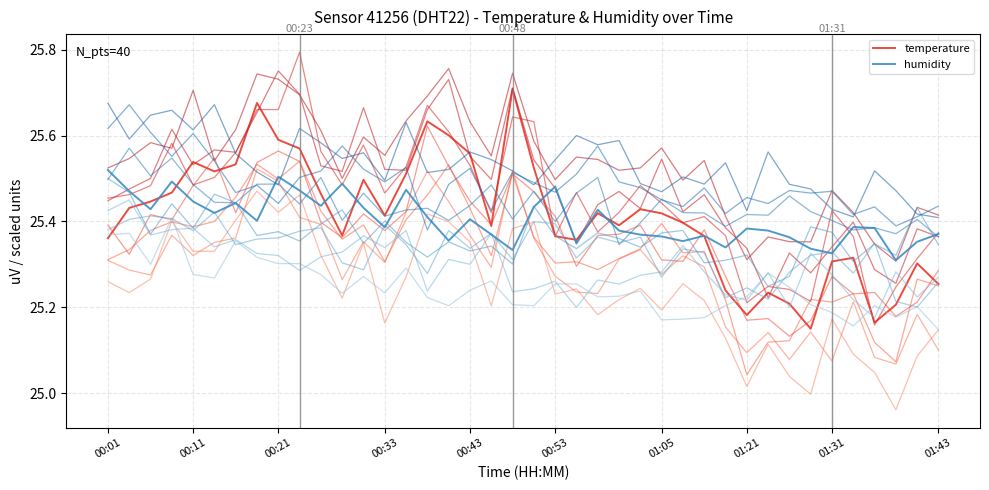

How many lines are shown in the chart?

2